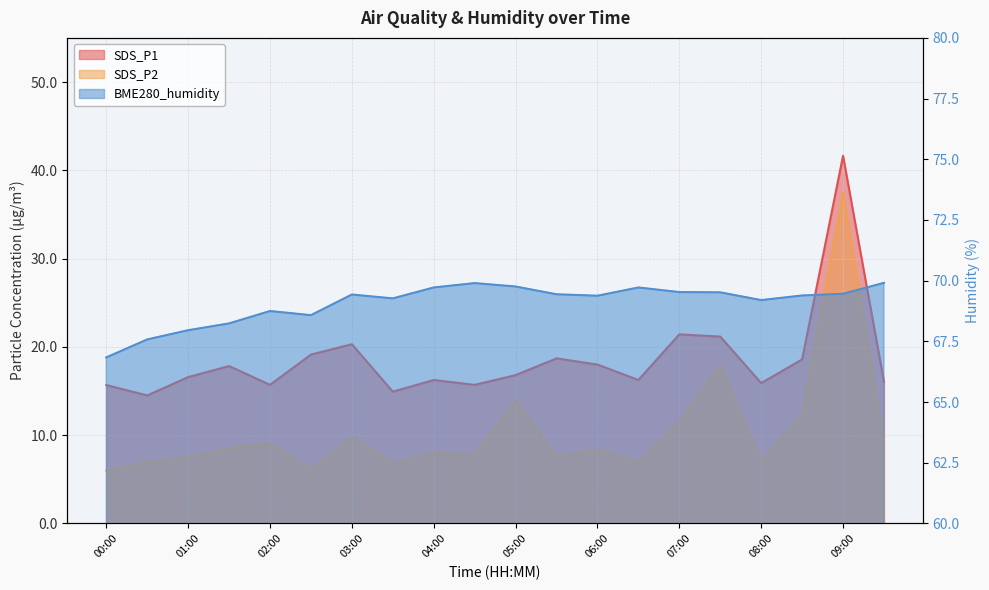

What is the spread (max minus min) of values at 09:00?

32.0